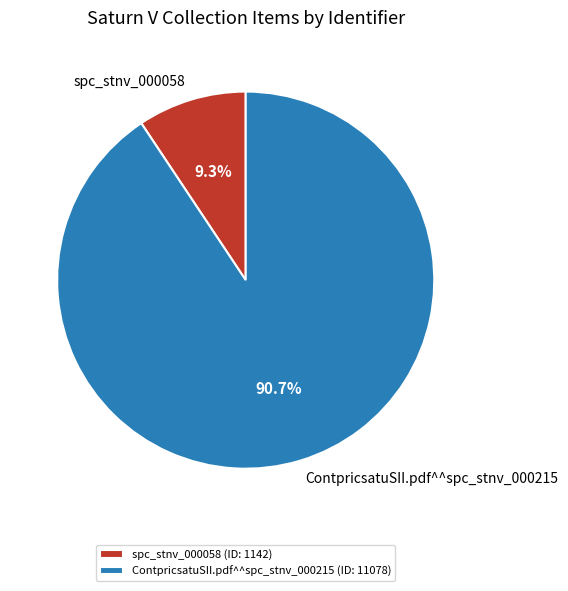

Which has a higher value, spc_stnv_000058 (ID: 1142) or ContpricsatuSII.pdf^^spc_stnv_000215 (ID: 11078)?

ContpricsatuSII.pdf^^spc_stnv_000215 (ID: 11078)